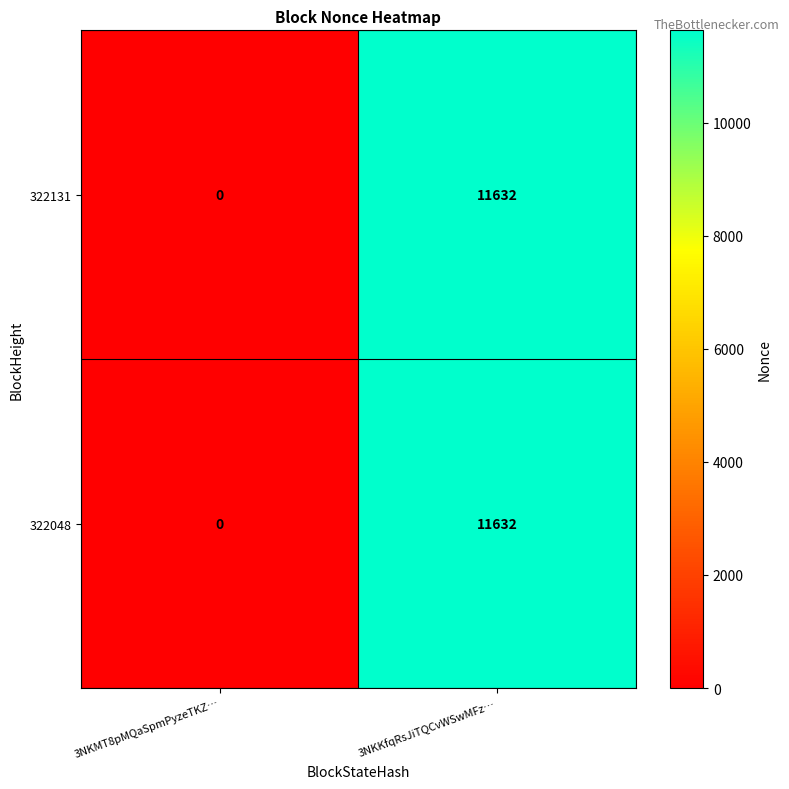

What is the sum of all 322131 values?

11632